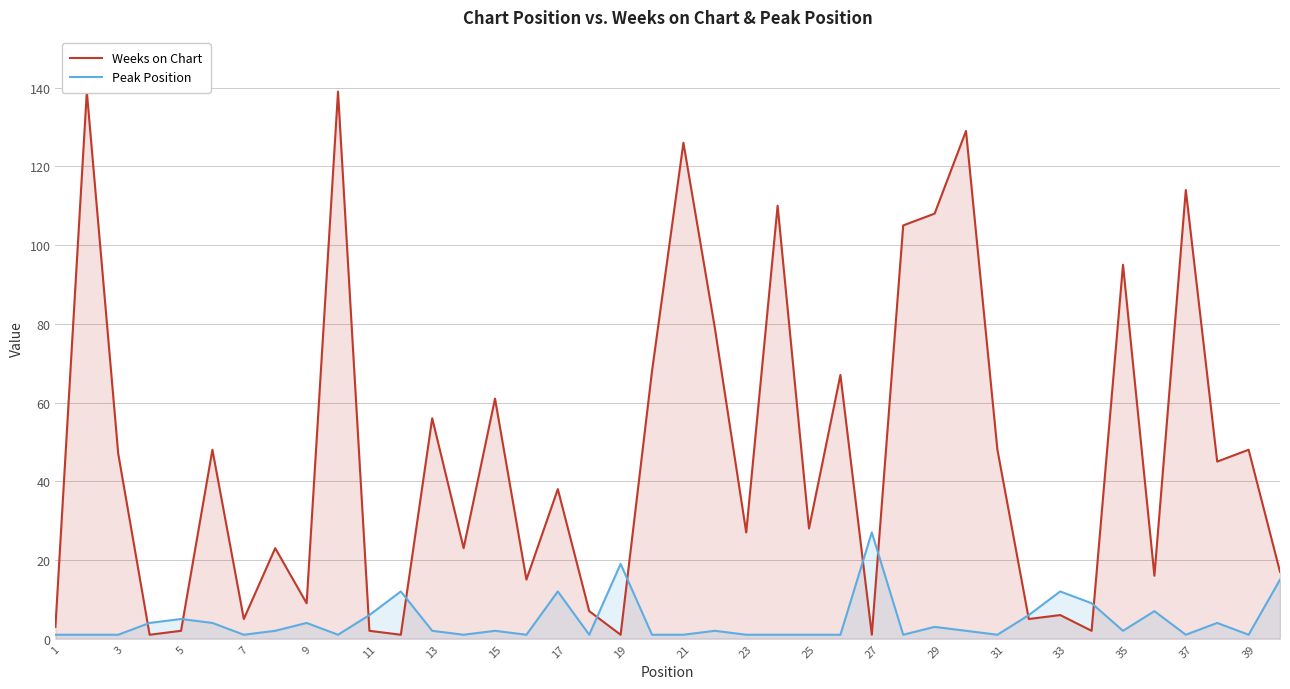

How many interior local valleys does the Weeks on Chart series have?

14